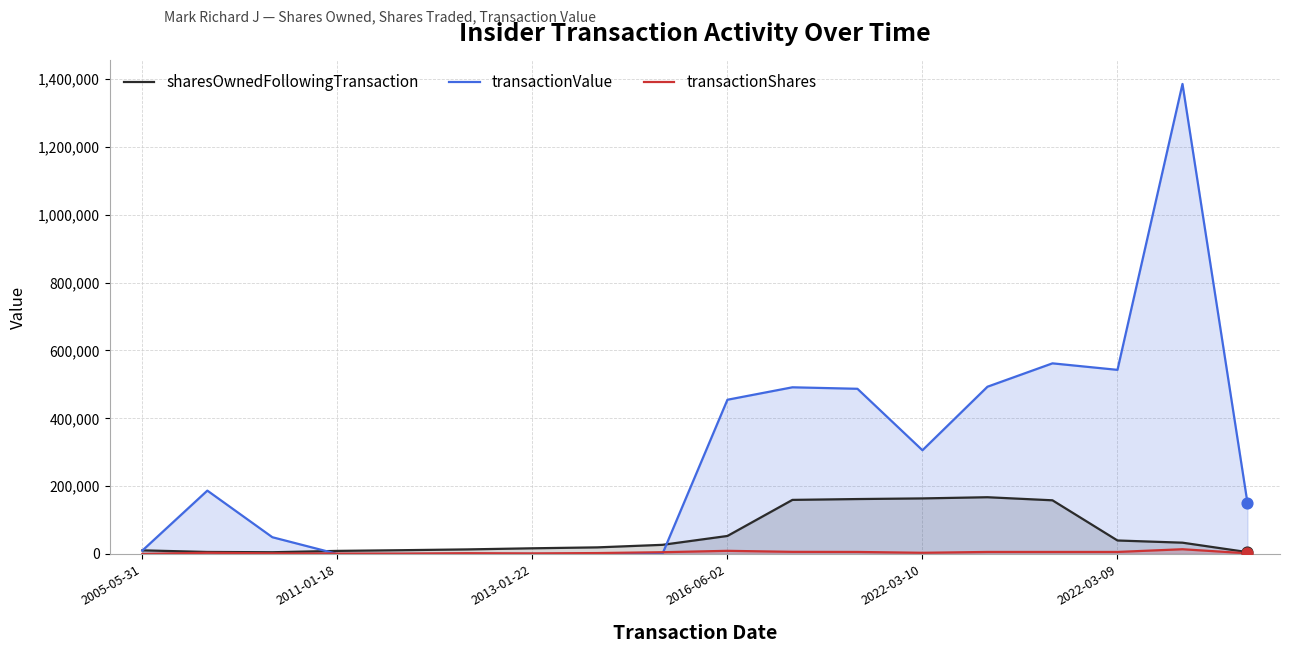

At which category is the sum across all series the highest?

16